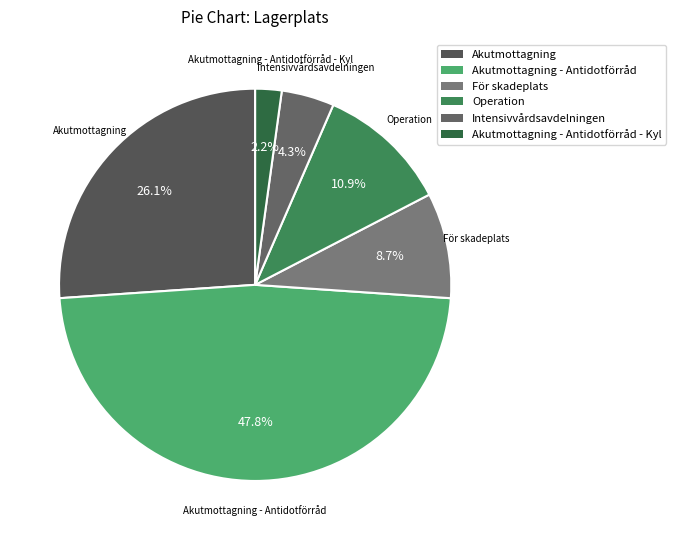

True or false: Operation accounts for 11% of the total.

True